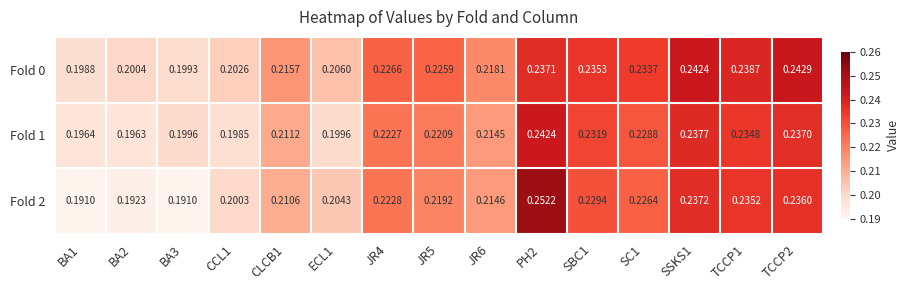

Is the value of Fold 2 at JR5 greater than the value of Fold 1 at ECL1?

Yes